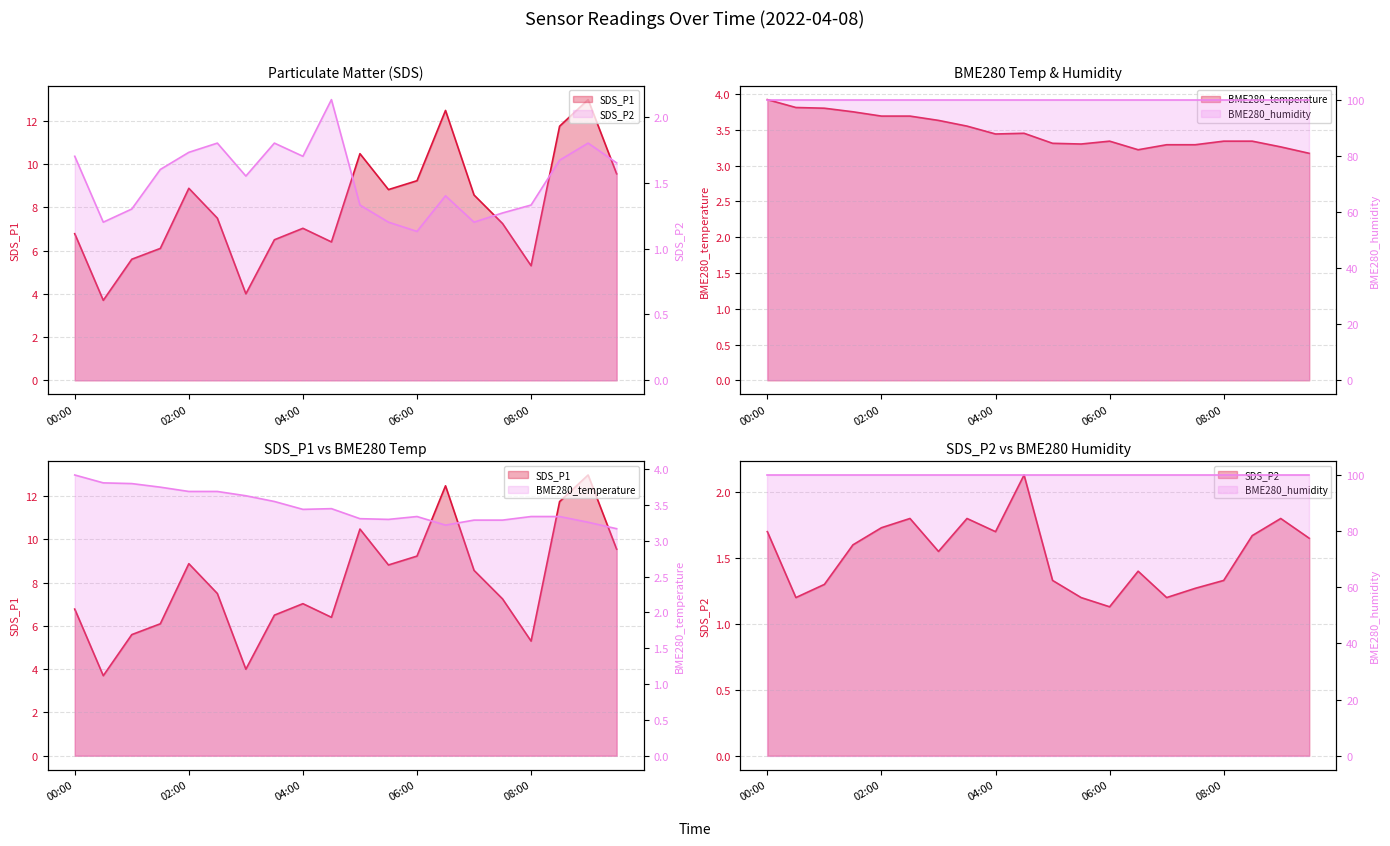

True or false: SDS_P1 and SDS_P2 cross at least once.

False